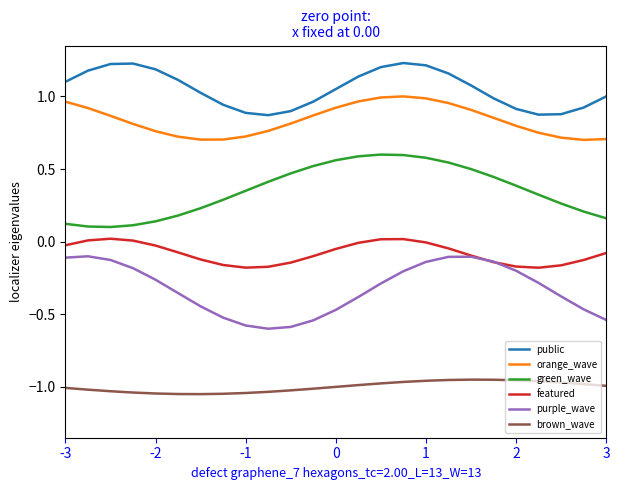

Which series has the largest total across all categories?

public